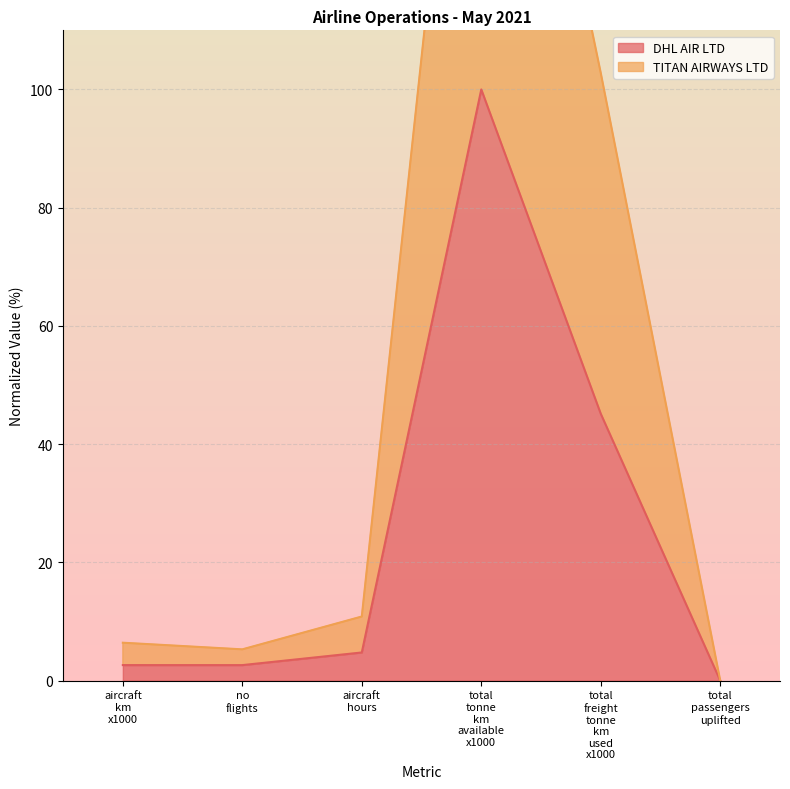

How many categories are shown in the chart?

6